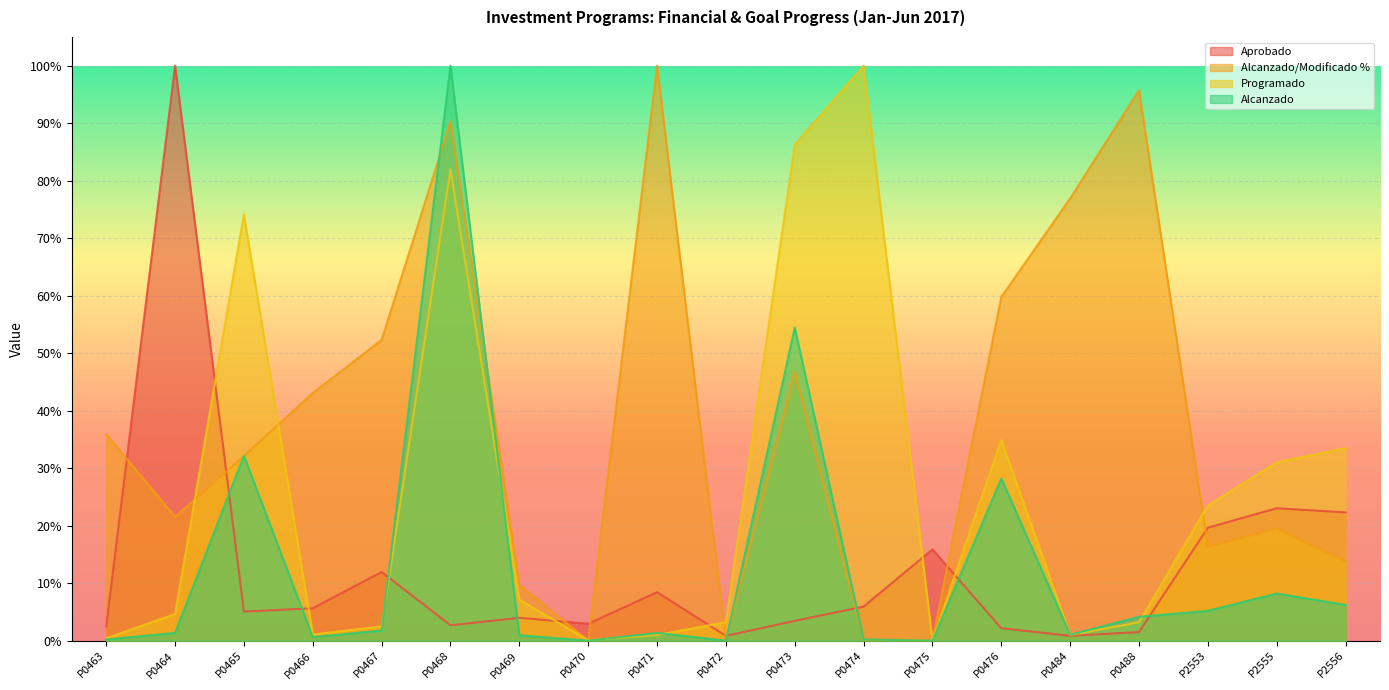

Rank the categories by Programado value from lowest to highest.

P0475, P0470, P0463, P0471, P0484, P0466, P0467, P0472, P0488, P0464, P0469, P2553, P2555, P2556, P0476, P0465, P0468, P0473, P0474